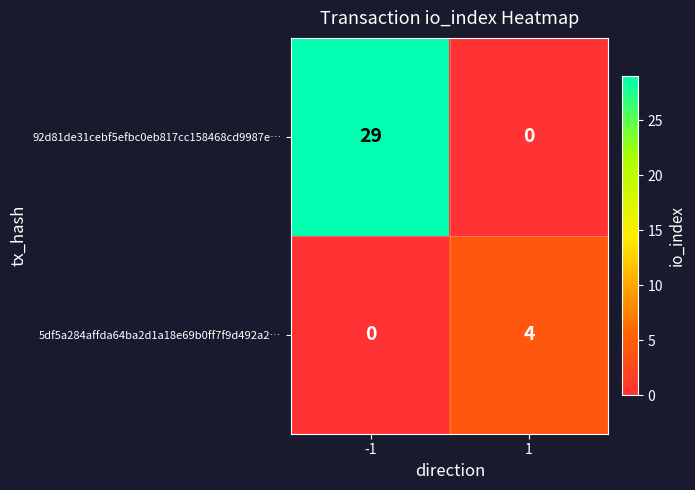

What is the total value across all series at 1?

4